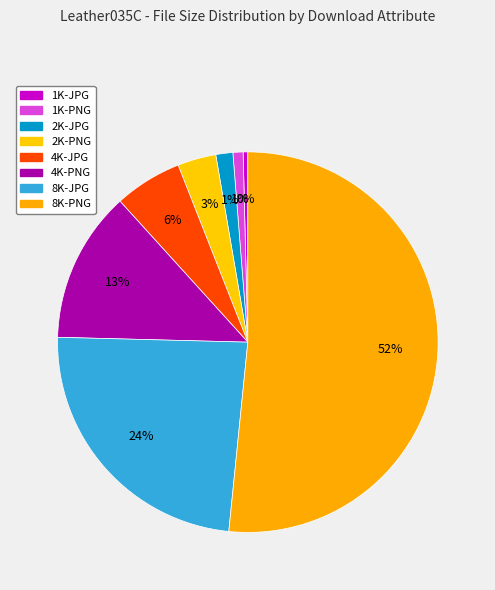

Is it true that 2K-JPG is 9% of the pie?

False